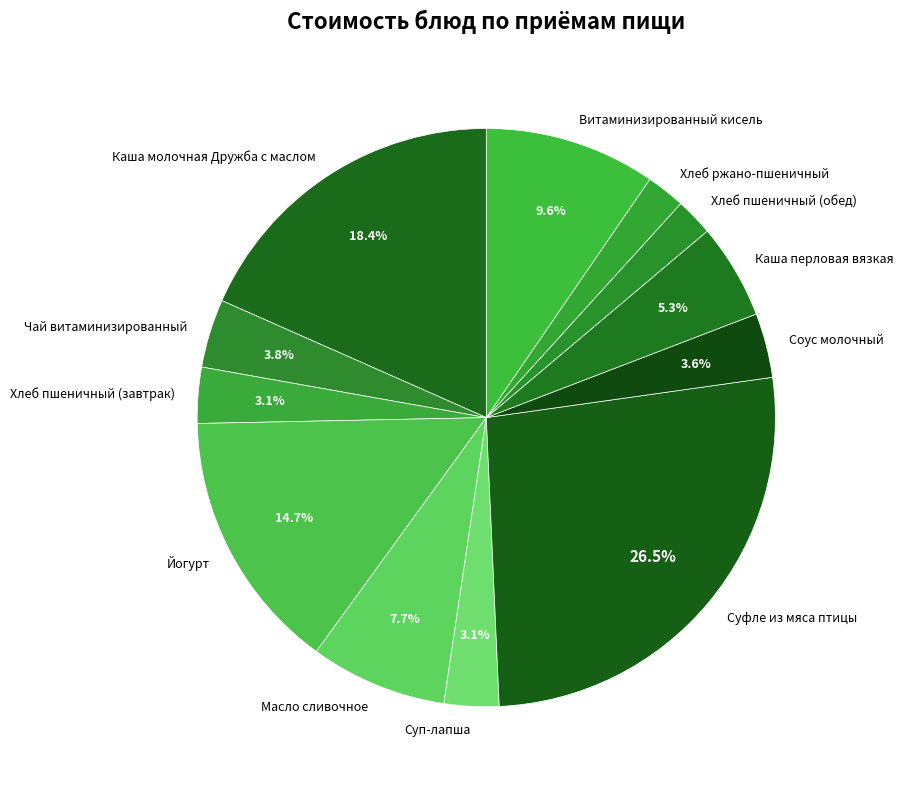

Do Каша молочная Дружба с маслом and Масло сливочное together represent more than half of the pie?

No